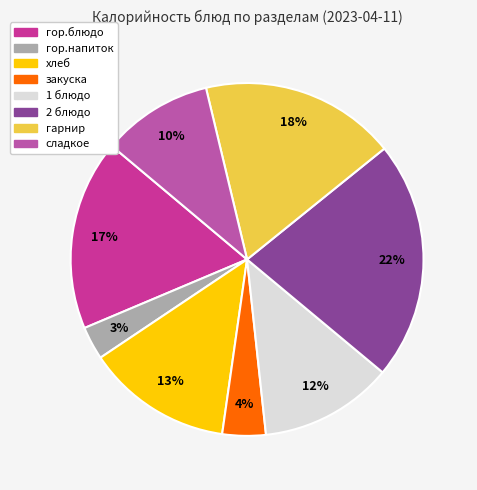

How many slices are in this pie chart?

8